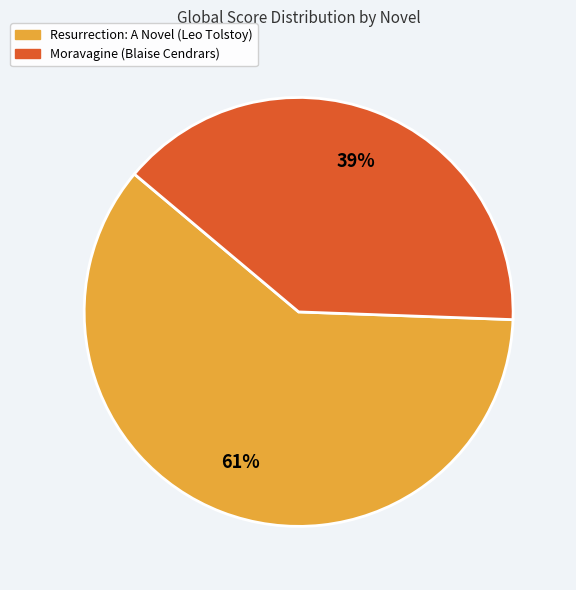

Count the number of slices in the pie.

2